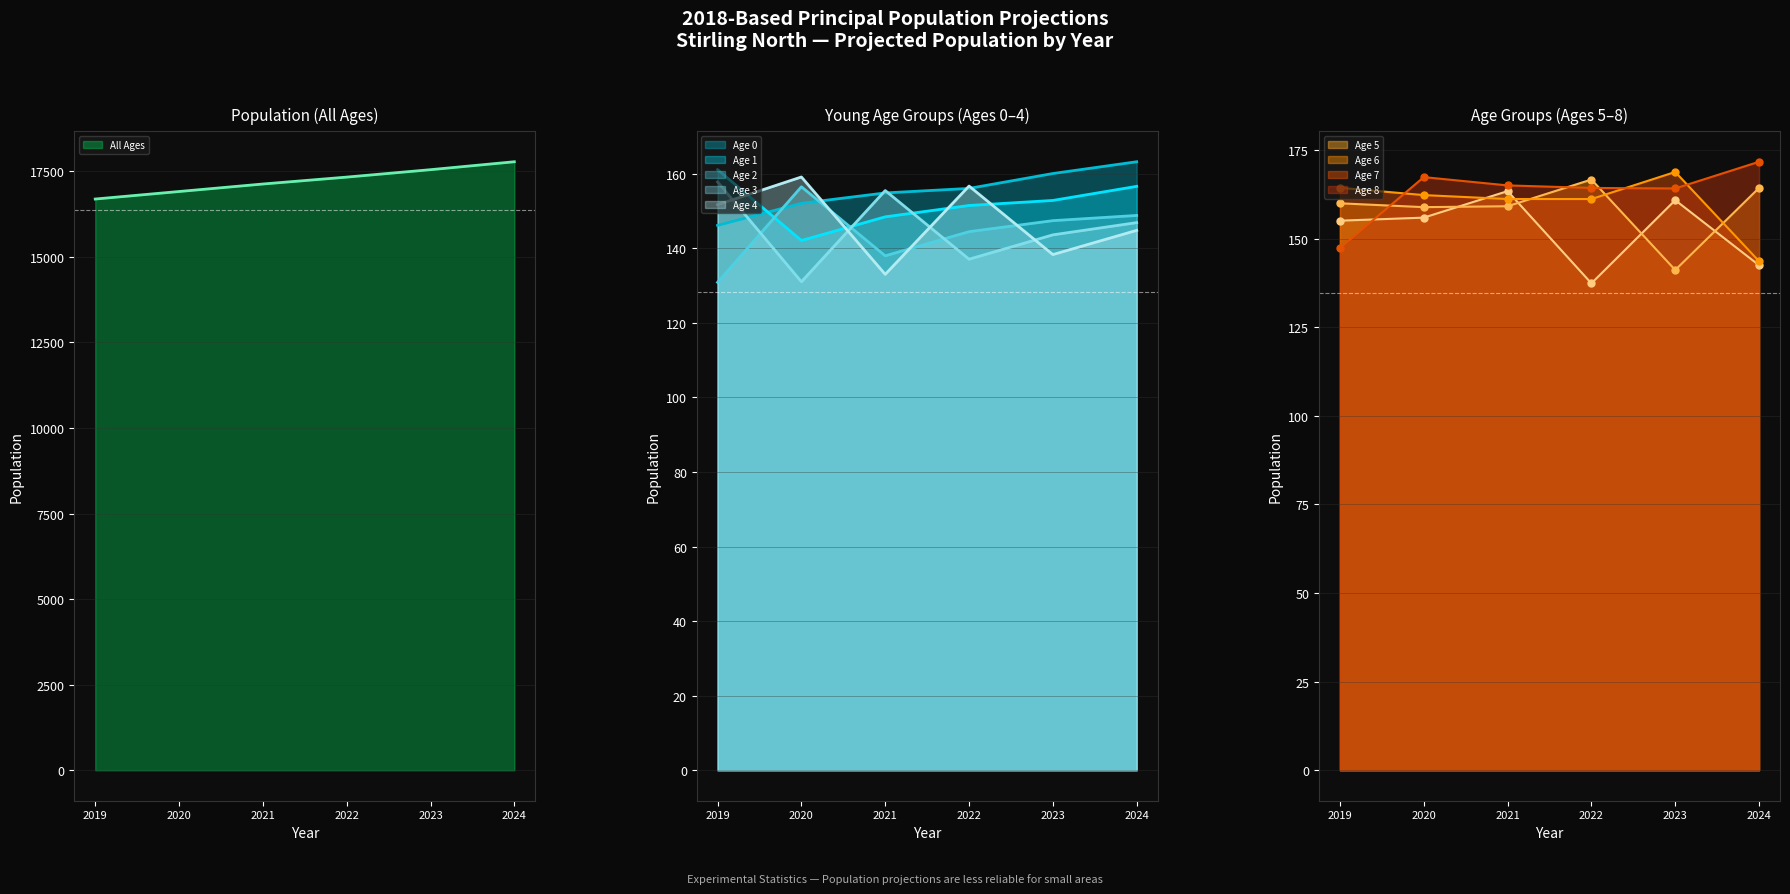

The value of 2023 at Age 6 is 193.6. True or false?

False